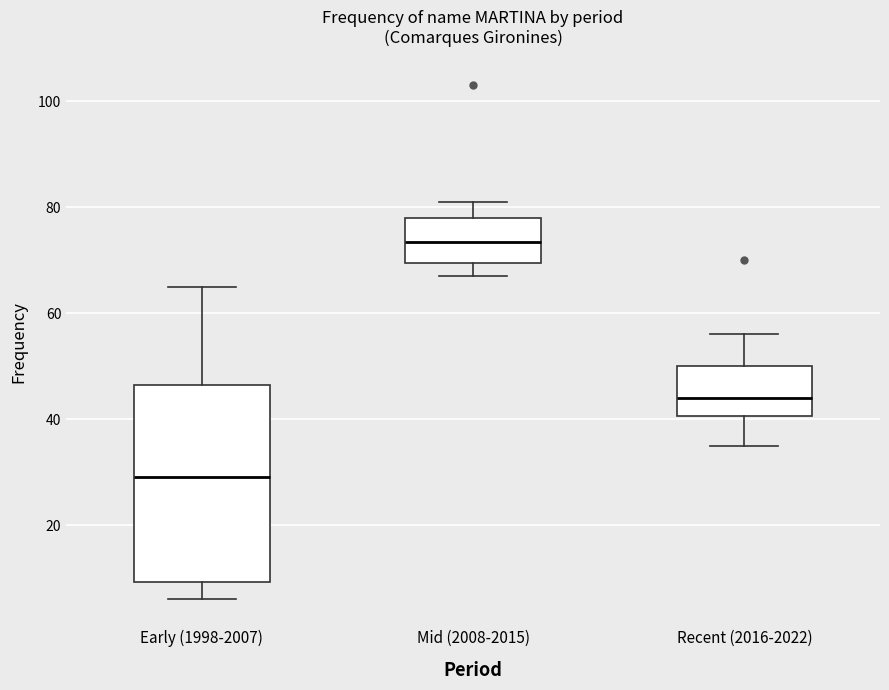

Which box is the tallest, from its lower edge to its upper edge?

Early (1998-2007)